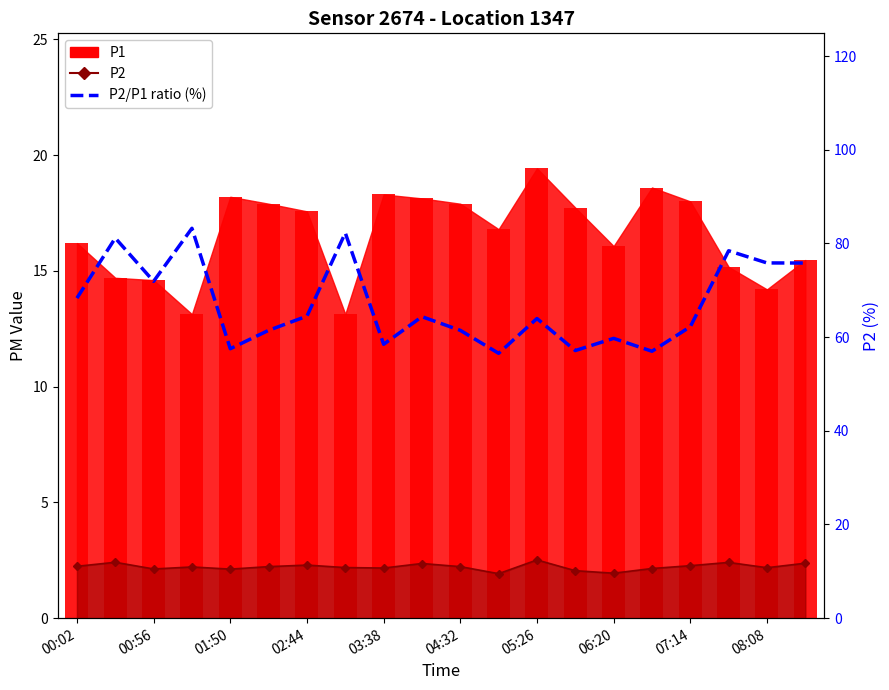

Reading right to left, list all the values displayed in this chart.

P1 (bars): 15.5	14.2	15.2	18.0	18.6	16.1	17.7	19.4	16.8	17.9	18.1	18.3	13.1	17.6	17.9	18.2	13.1	14.6	14.7	16.2
P2 (Forecast): 11.7	10.8	11.9	11.2	10.6	9.6	10.1	12.4	9.5	11.0	11.7	10.7	10.8	11.3	11.0	10.5	10.9	10.5	11.9	11.1
P2/P1 ratio (%): 75.8	75.8	78.4	62.2	57.0	59.7	57.1	64.0	56.5	61.5	64.4	58.5	82.3	64.5	61.5	57.5	83.2	71.9	81.2	68.3